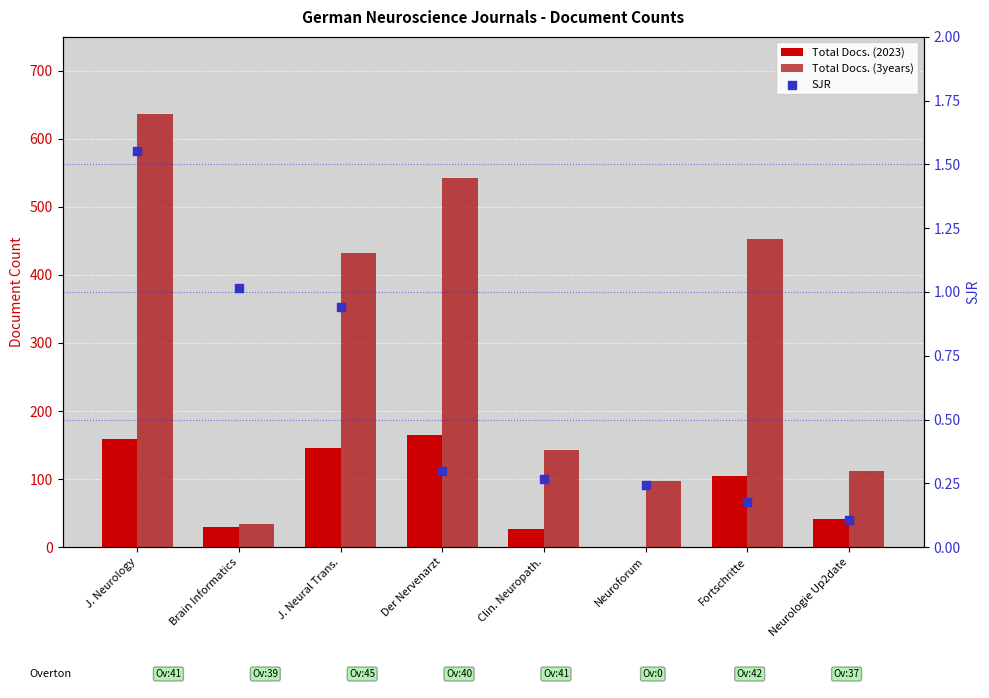

Which series reaches the maximum Y coordinate?

Total Docs. (3years)